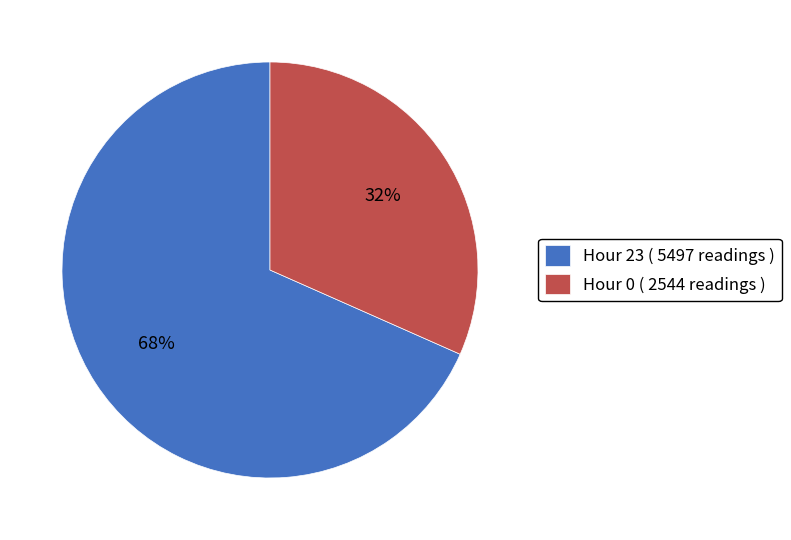

Between Hour 0 ( 2544 readings ) and Hour 23 ( 5497 readings ), which is larger?

Hour 23 ( 5497 readings )